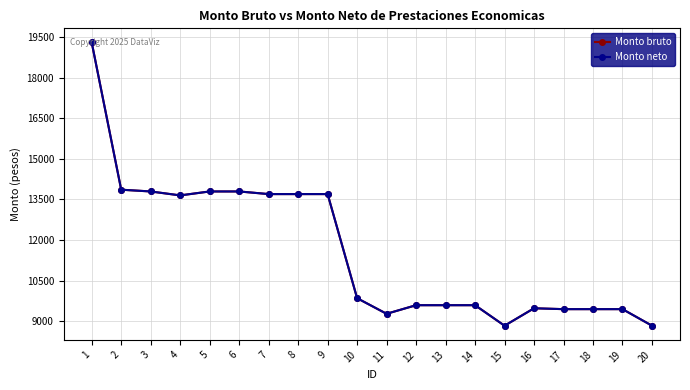

At which category does Monto bruto reach its first local valley?

4